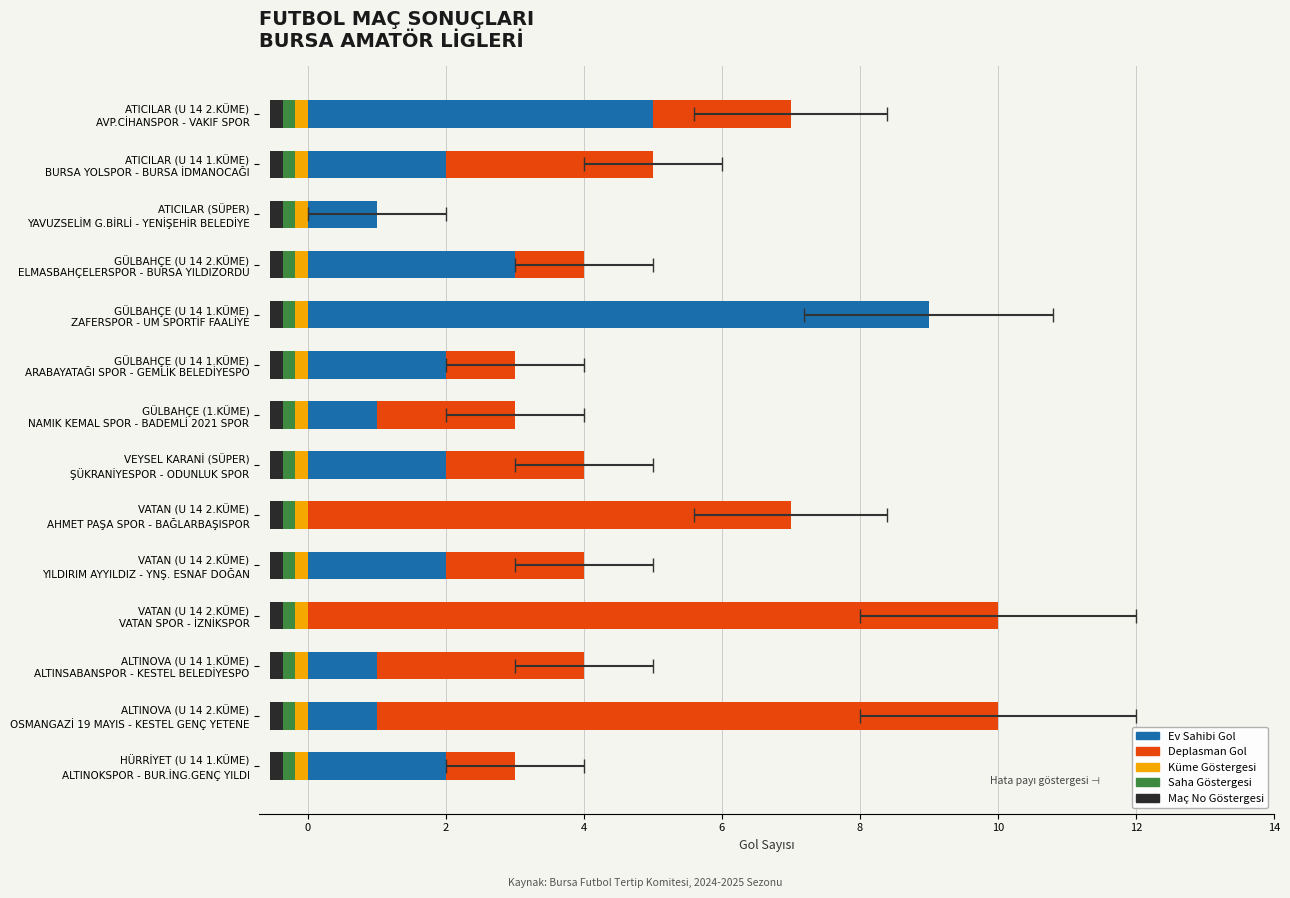

What is the sum of the Deplasman Gol values at VEYSEL KARANİ (SÜPER) ŞÜKRANİYESPOR - ODUNLUK SPOR and ATICILAR (SÜPER) YAVUZSELİM G.BİRLİ - YENİŞEHİR BELEDİYE?

2.0